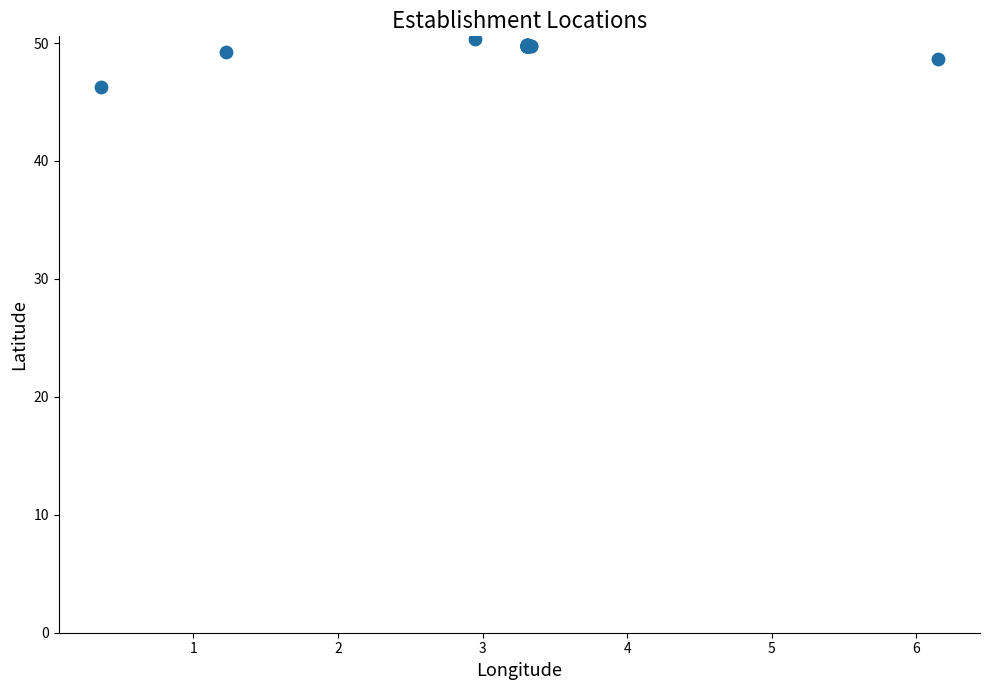

What Y value in the scatter plot is closest to 48?

48.6